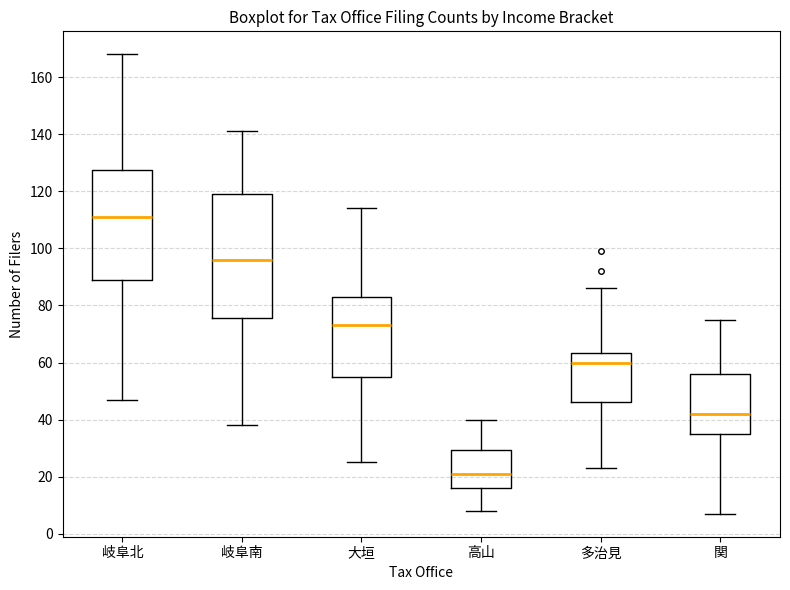

Reading left to right, transcribe this box plot: for each box, give where its median line is, the range the box spans, and where its two whiskers end, as read against the y-axis. The values are not printed on the chart, so give them approximately, as read against the axis.

岐阜北: median 112, box 90 to 128, whiskers 48 to 168
岐阜南: median 96, box 76 to 120, whiskers 38 to 142
大垣: median 74, box 56 to 84, whiskers 26 to 114
高山: median 22, box 16 to 30, whiskers 8 to 40
多治見: median 60, box 46 to 64, whiskers 24 to 86
関: median 42, box 36 to 56, whiskers 8 to 76